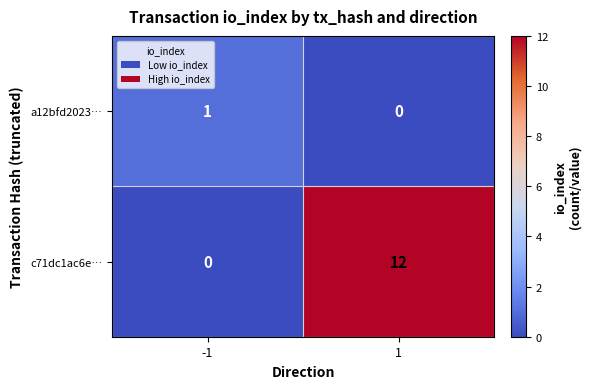

Rank the series at -1 from lowest to highest value.

c71dc1ac6e…, a12bfd2023…